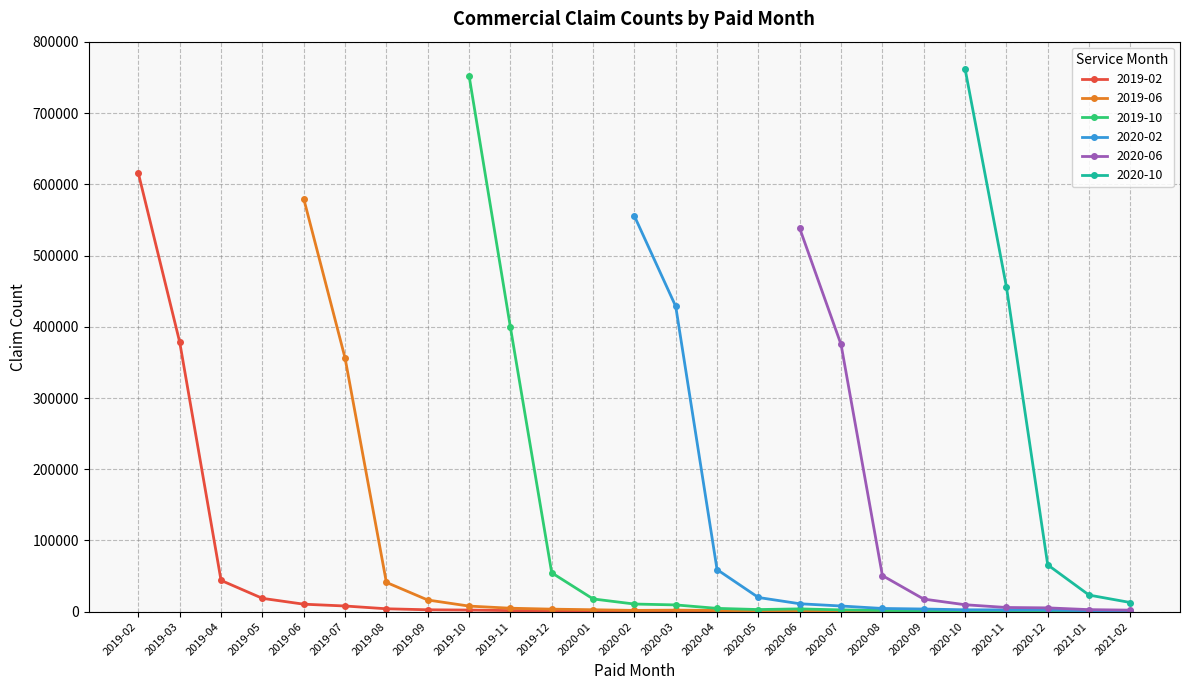

What is the total value across all series at 2020-11?

465893